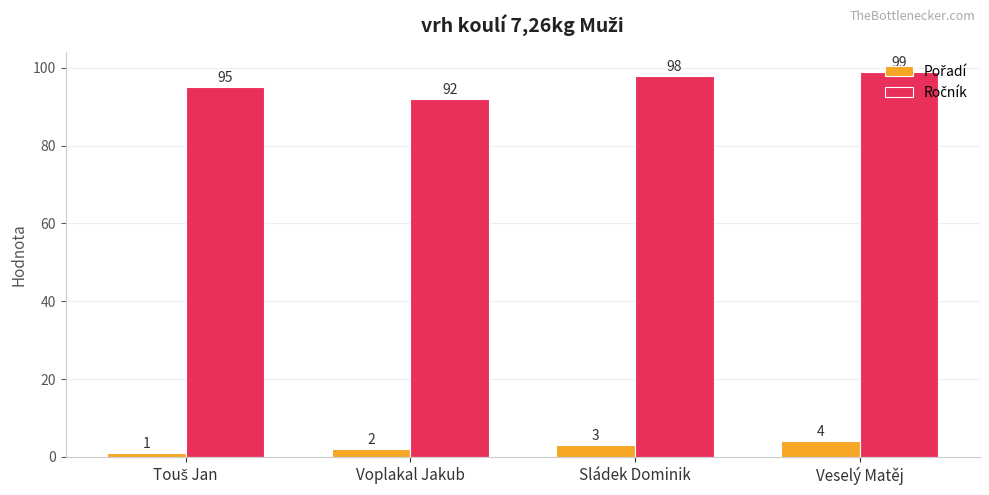

What is the difference between the highest and lowest values at Voplakal Jakub?

90